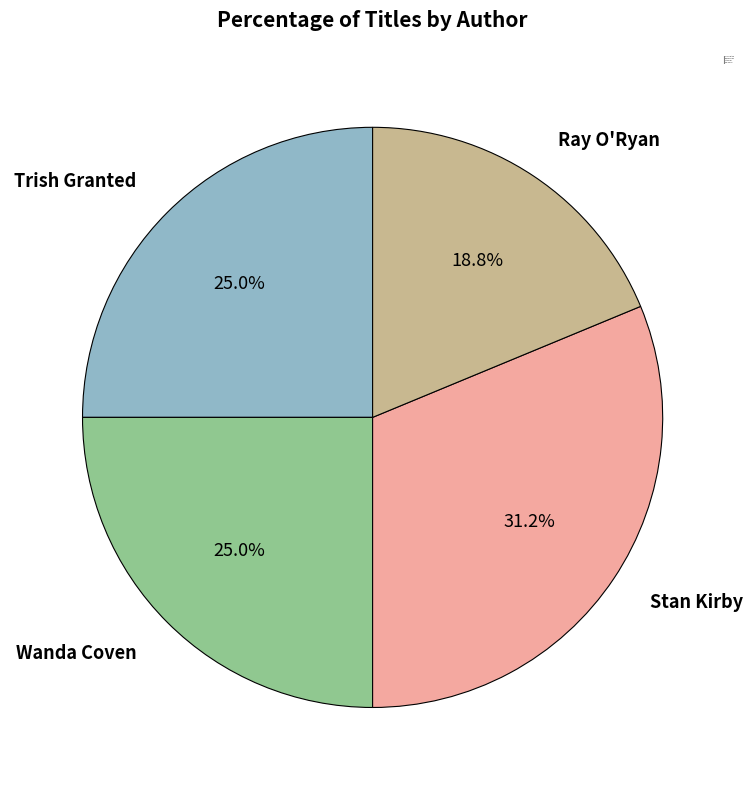

Do Stan Kirby and Trish Granted together represent more than half of the pie?

Yes